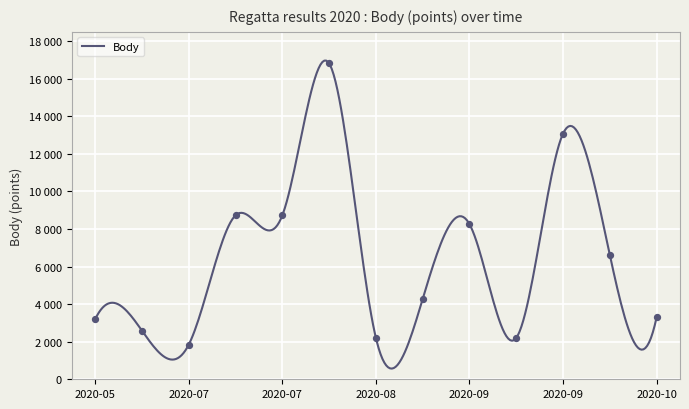

Approximately how many times larger is the value at 2020-05-23 compared to 2020-07-18?

0.4